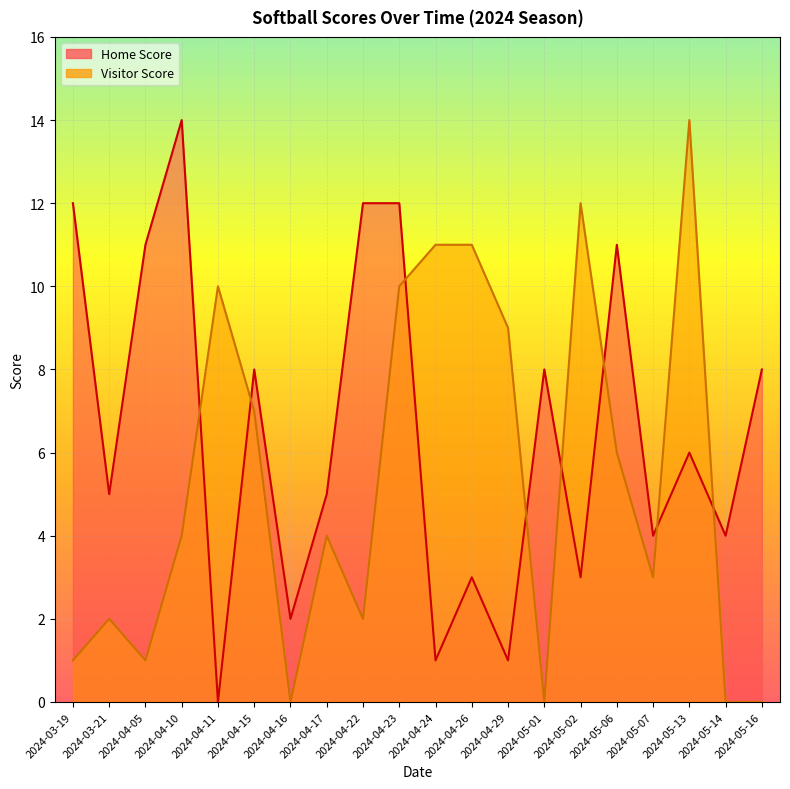

What is the difference between the second highest and second lowest values in the Home Score series?

11